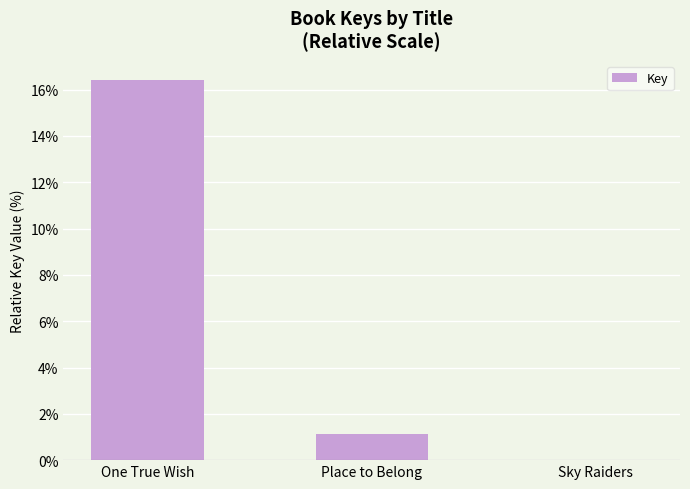

The chart shows a value of 16.4 at One True Wish. True or false?

True